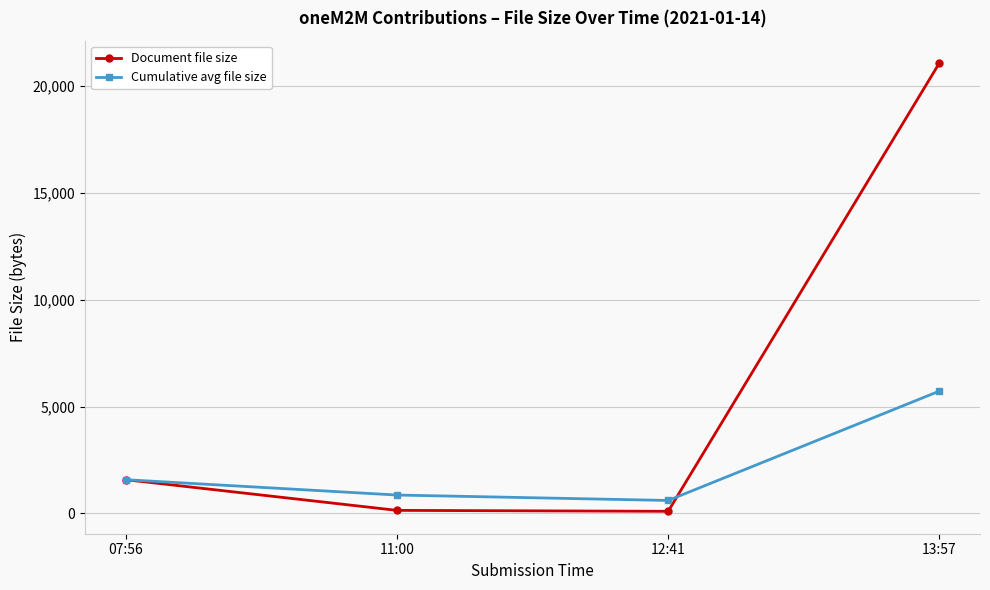

The value of Document file size at 13:57 is 21069.0. True or false?

True